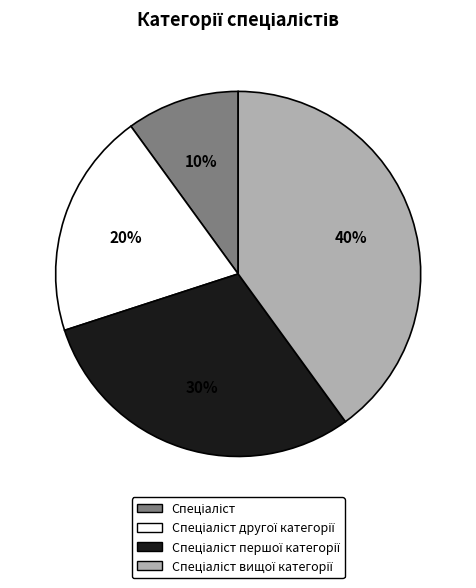

To the nearest percent, what is the average slice percentage?

25%